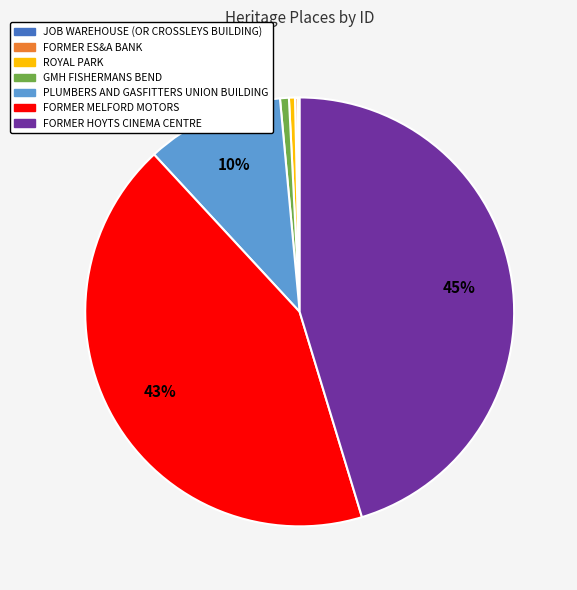

To the nearest percent, what percentage of the pie is FORMER HOYTS CINEMA CENTRE?

45%